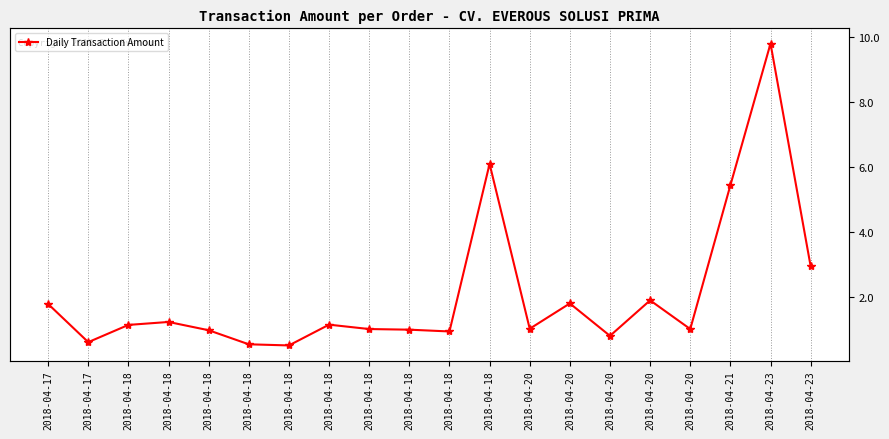

List the labels in order of value, largest first.

2018-04-23, 2018-04-18, 2018-04-21, 2018-04-23, 2018-04-20, 2018-04-20, 2018-04-17, 2018-04-18, 2018-04-18, 2018-04-18, 2018-04-20, 2018-04-18, 2018-04-20, 2018-04-18, 2018-04-18, 2018-04-18, 2018-04-20, 2018-04-17, 2018-04-18, 2018-04-18